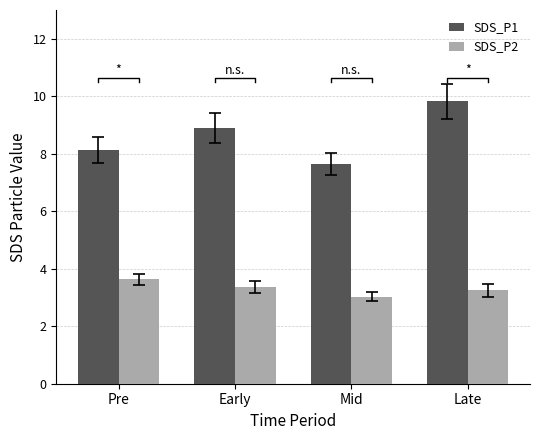

Rank the series at Mid from highest to lowest value.

SDS_P1, SDS_P2